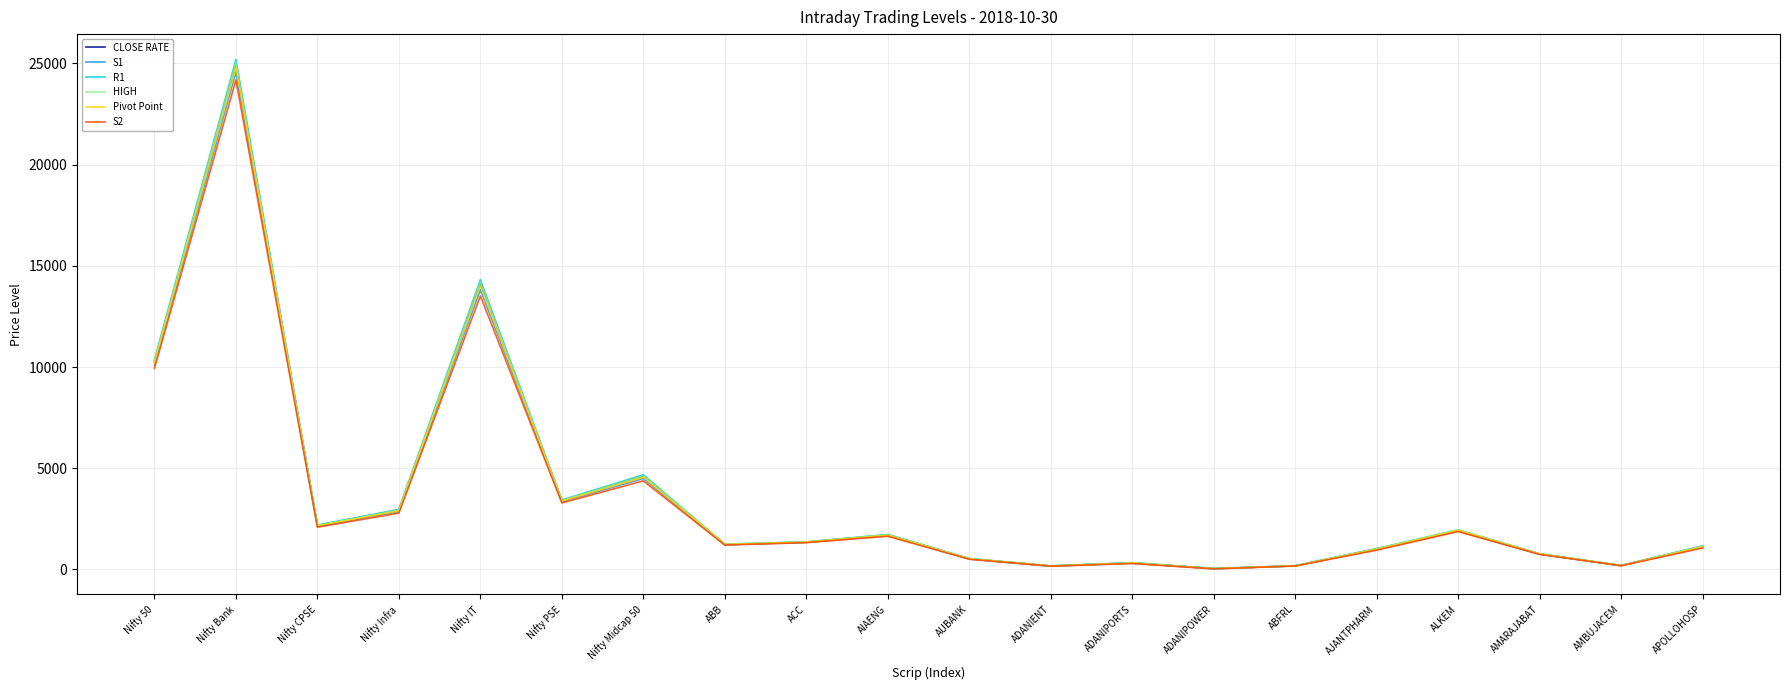

What is the minimum value for HIGH?

44.1